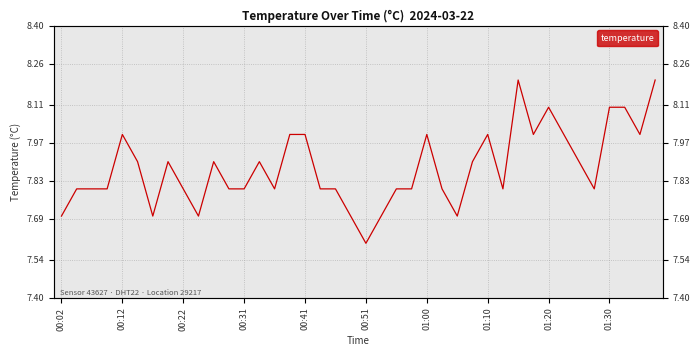

True or false: the data shows 11.0 at 17.

False